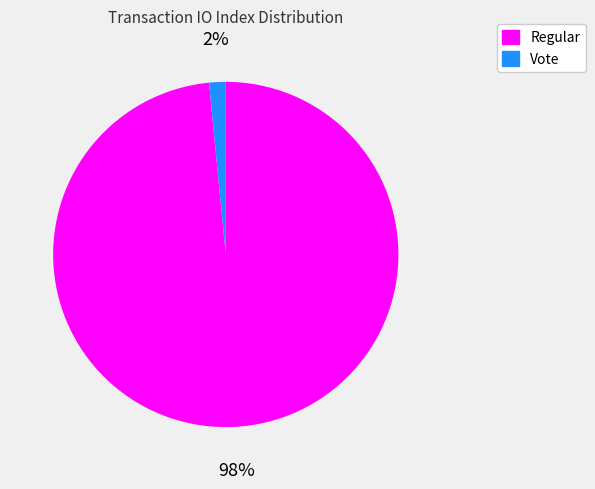

Which category has the biggest portion of the pie?

Regular